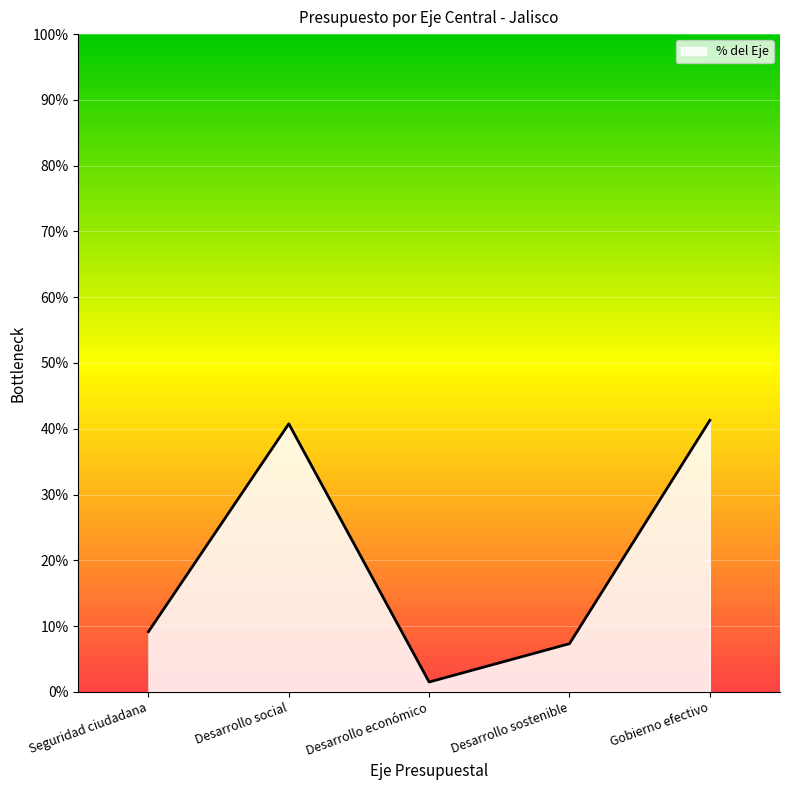

True or false: the data shows 0.1 at Desarrollo sostenible.

True